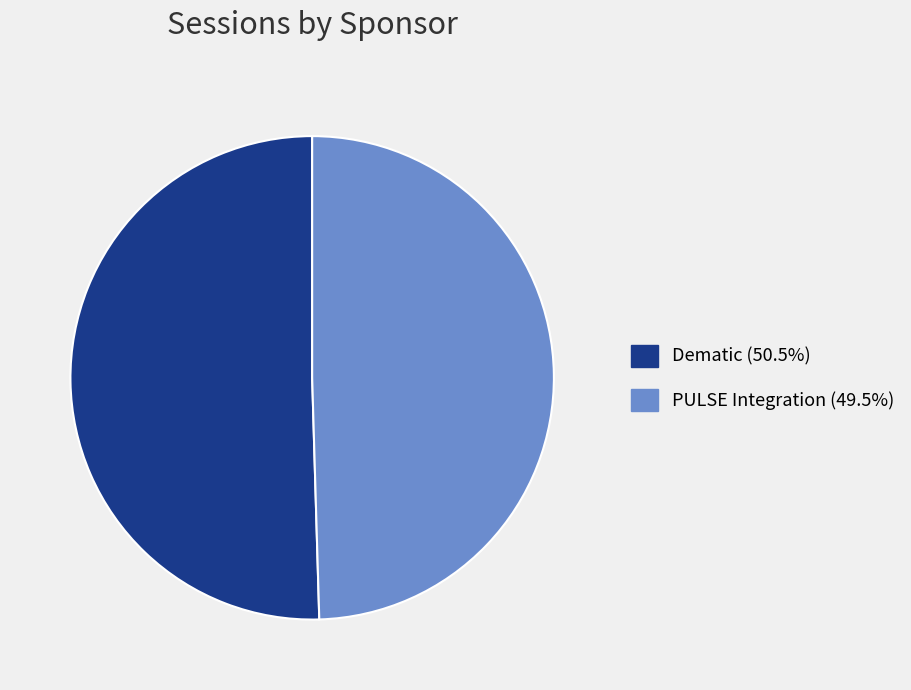

Rank the categories by value from highest to lowest.

Dematic, PULSE Integration